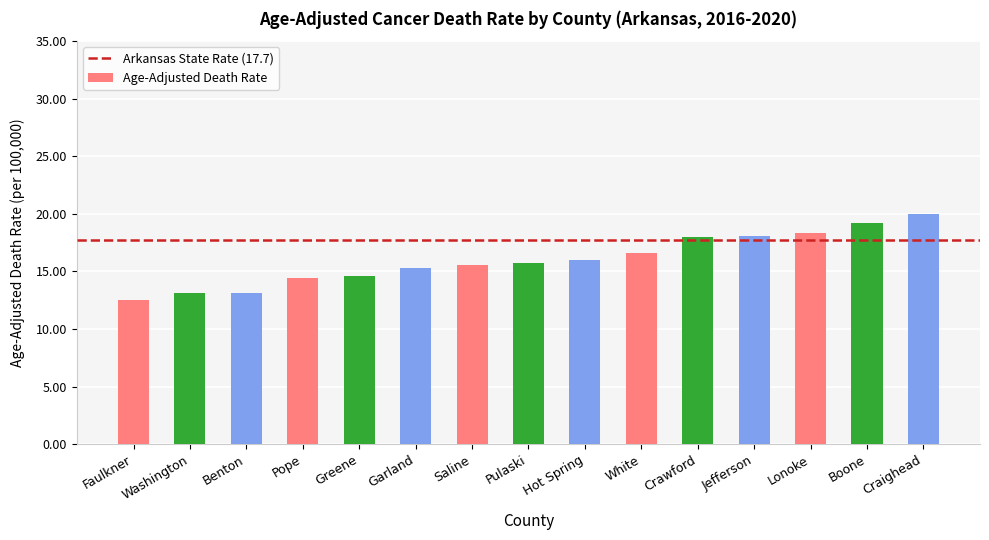

What is the label of the 10th bar from the left?

White